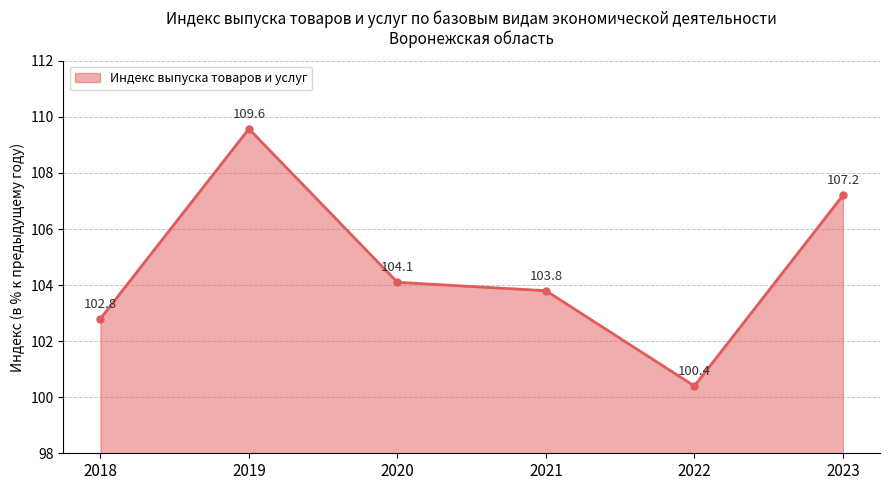

At which category does the data reach its first local valley?

2022